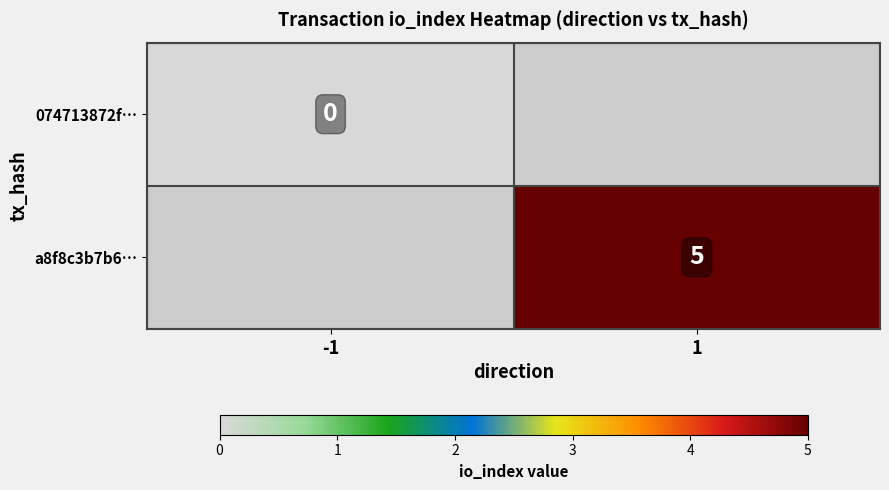

The value of a8f8c3b7b6… at 1 is 5. True or false?

True